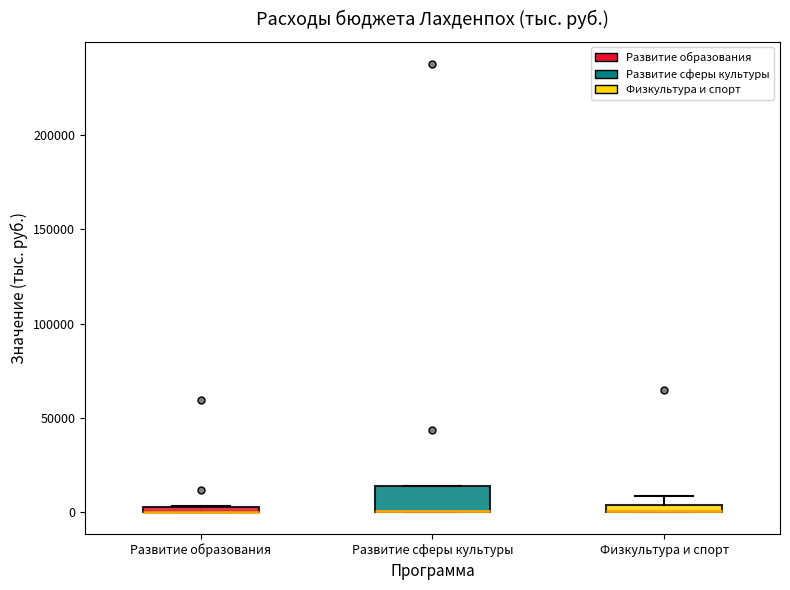

Which box is the tallest, from its lower edge to its upper edge?

Развитие сферы культуры